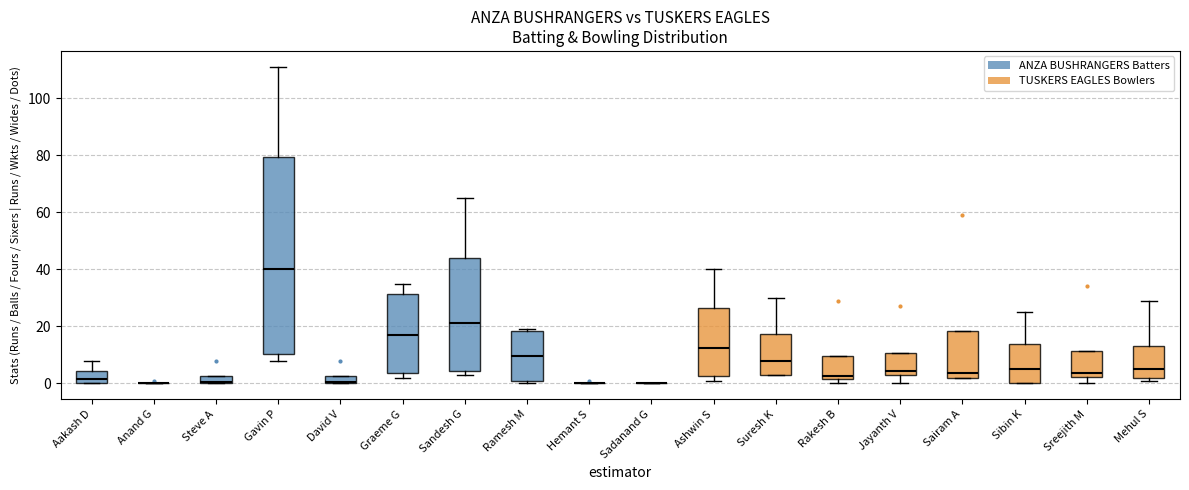

Where is the lower edge of the box for Rakesh B on the y-axis? The values are not printed on the chart, so give them approximately, as read against the axis.

2